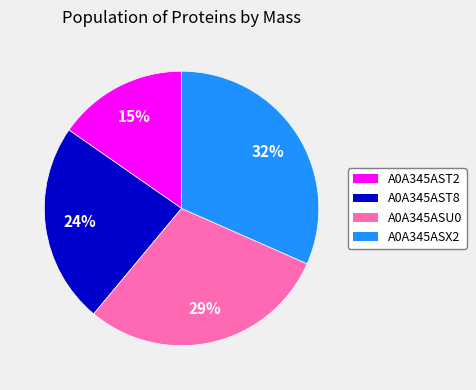

Is the sum of A0A345ASX2 and A0A345AST2 greater than half?

No